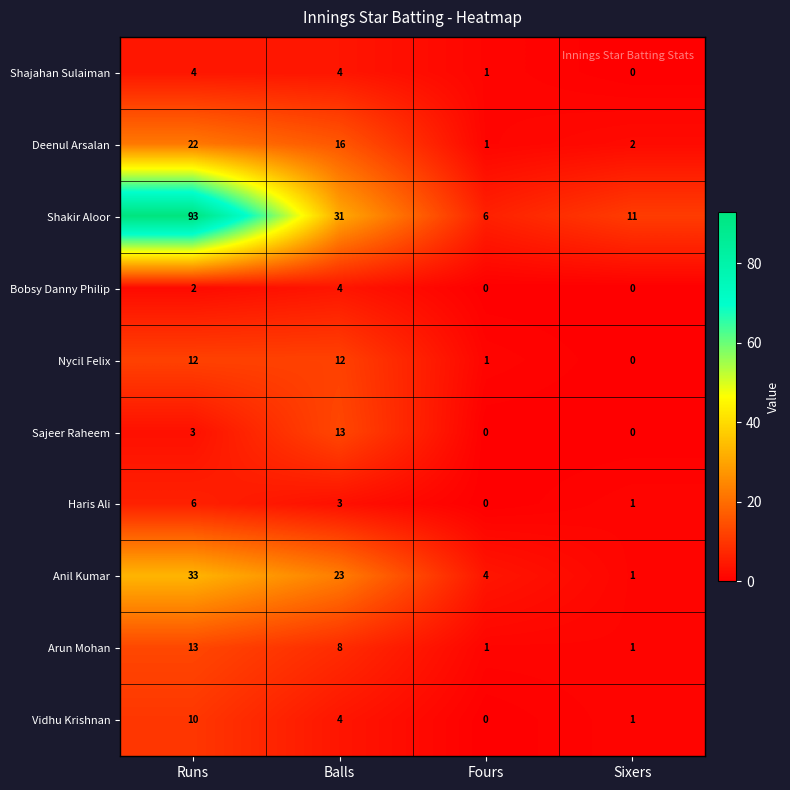

Read the Shakir Aloor value at Sixers, to the nearest 10.

10